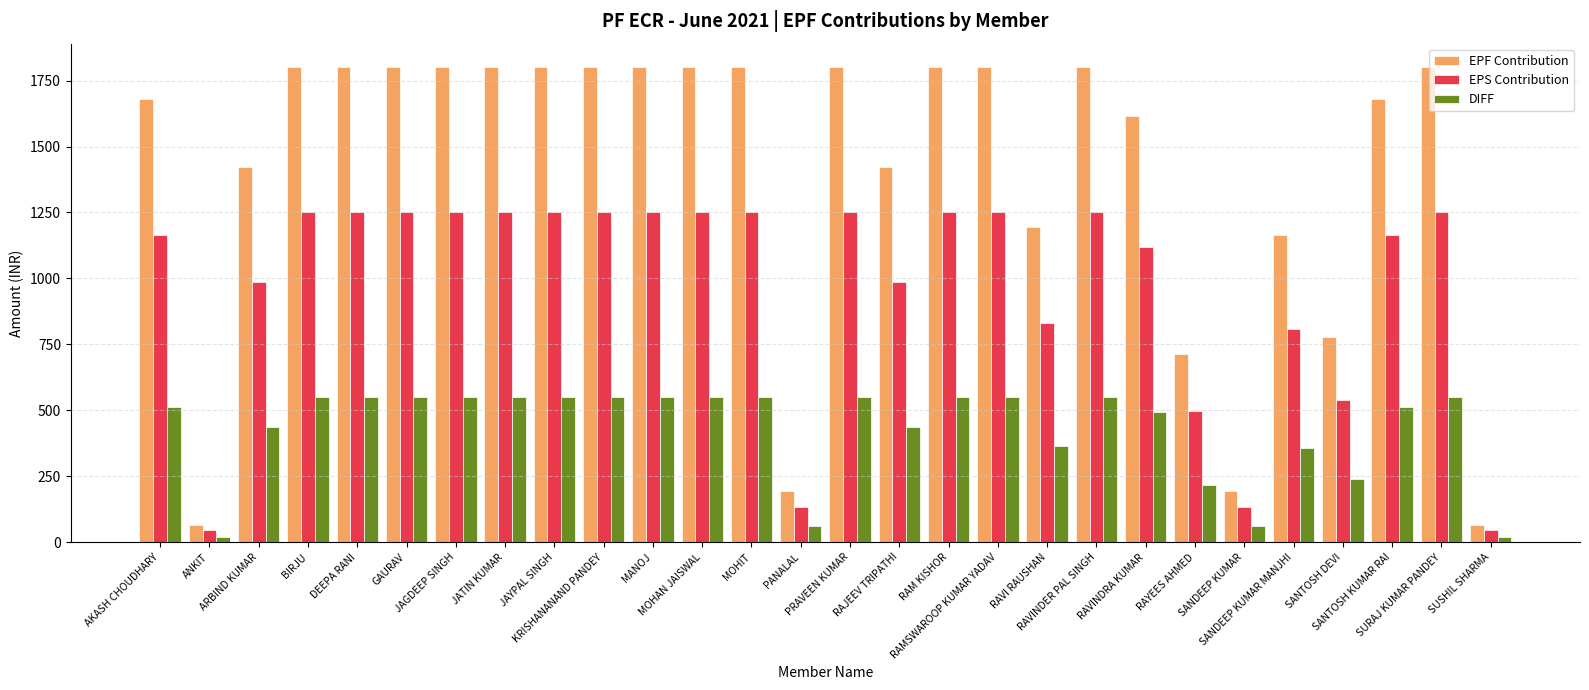

What position from the left is RAVINDRA KUMAR?

21